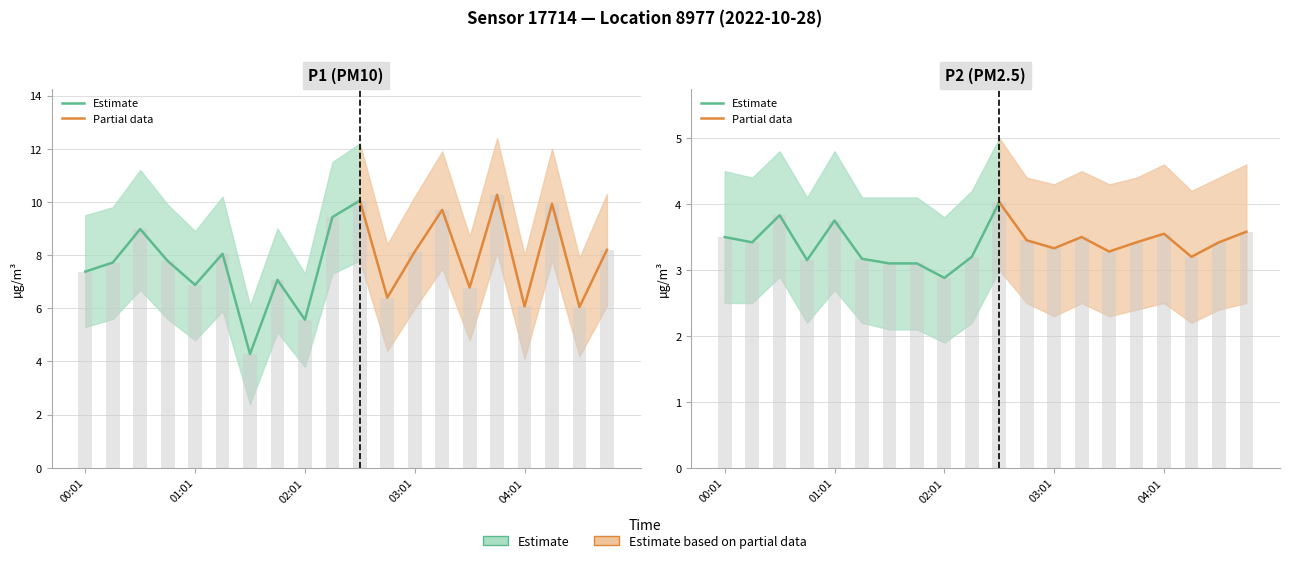

What is the difference between the maximum and minimum values in the P2 series?

1.2